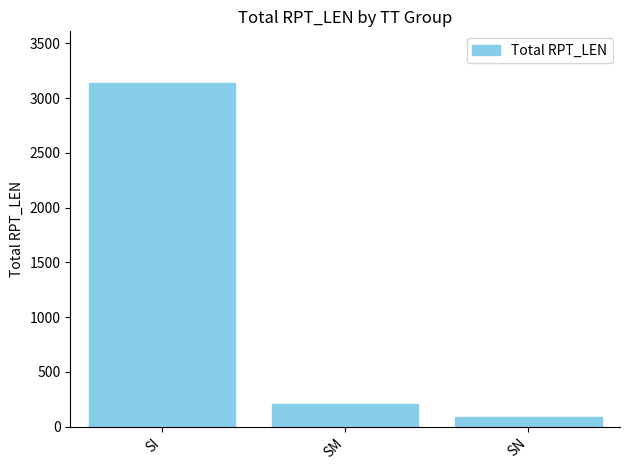

Reading left to right, transcribe all the data shown in this chart.

3140	205	85